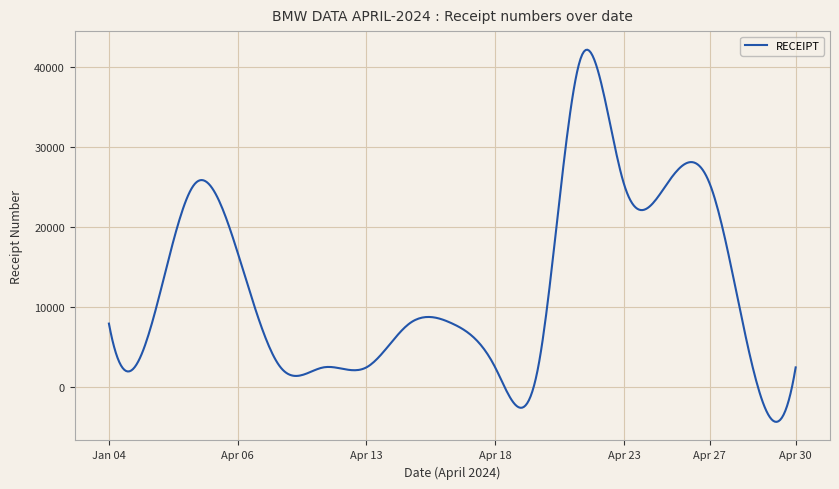

What is the difference between the maximum and minimum values?

46474.7